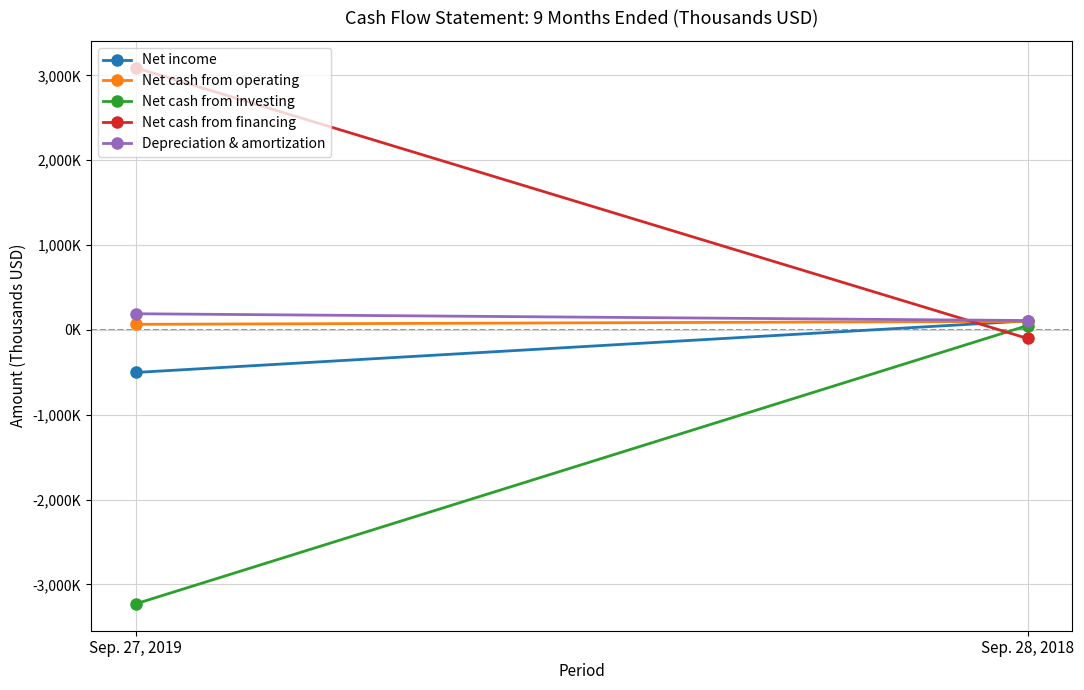

How many data points in Net income are less than 106023?

1